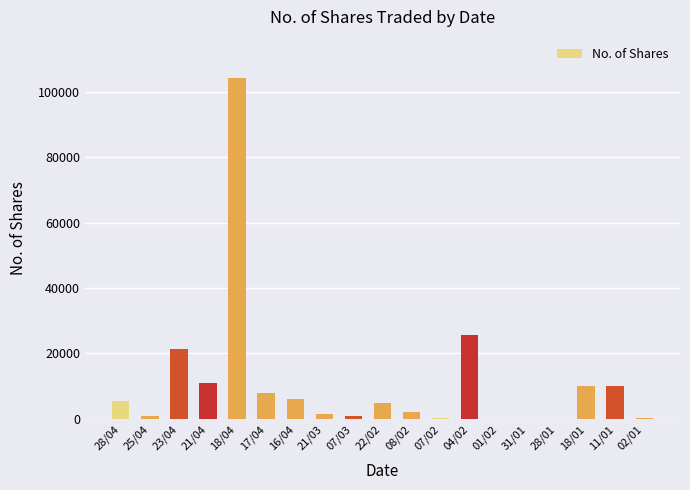

What is the sum of all values?

212840